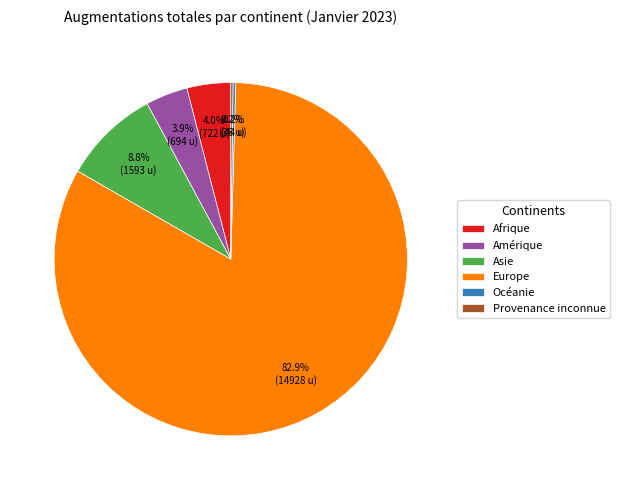

Do Asie and Afrique together represent more than half of the pie?

No